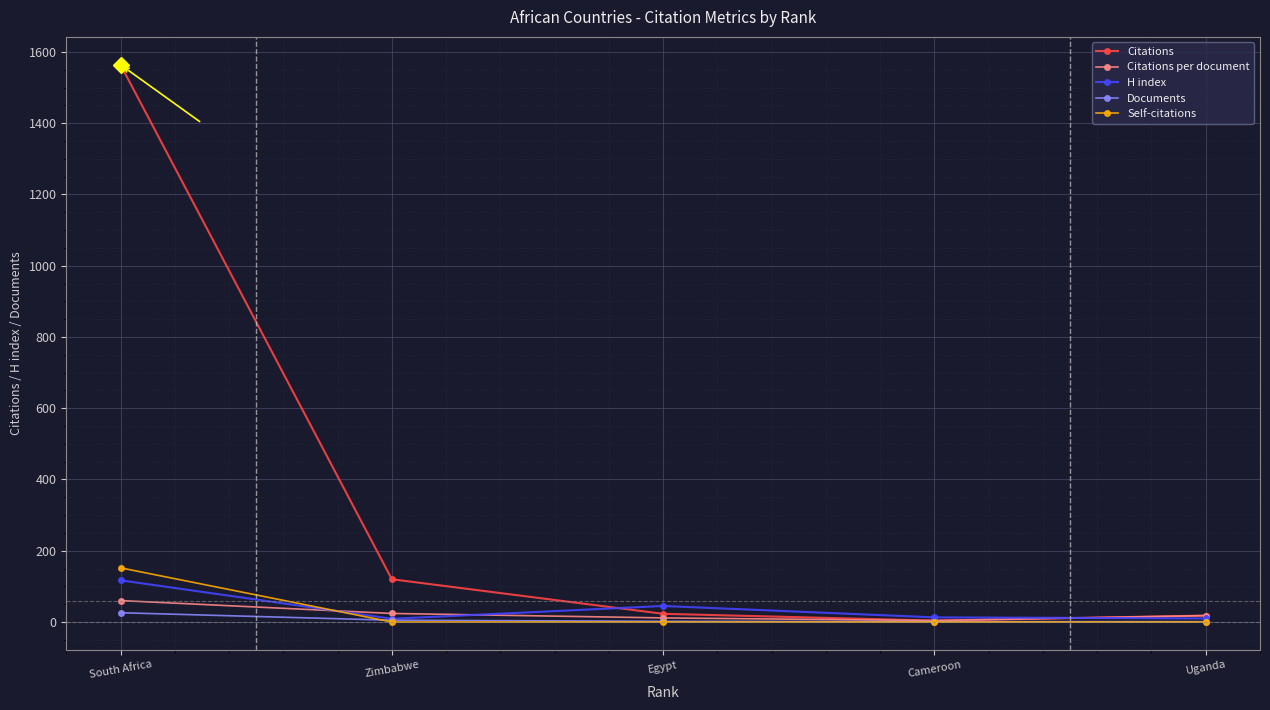

True or false: Citations per document has more than 1 points higher than both neighbors.

False